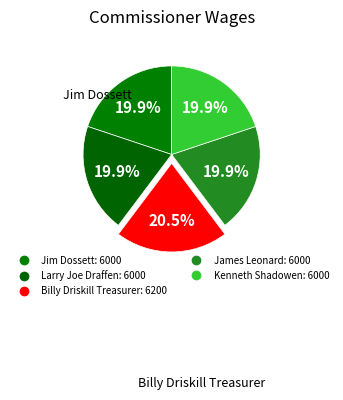

Does Jim Dossett represent more than half of the total?

No